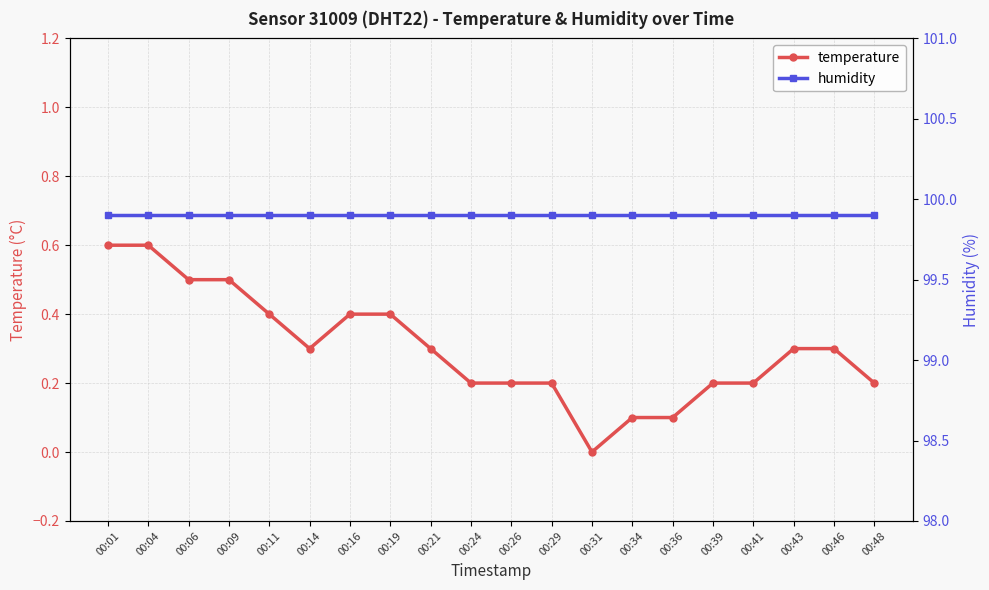

What is the value of the humidity point at the 14th from the left?

99.9